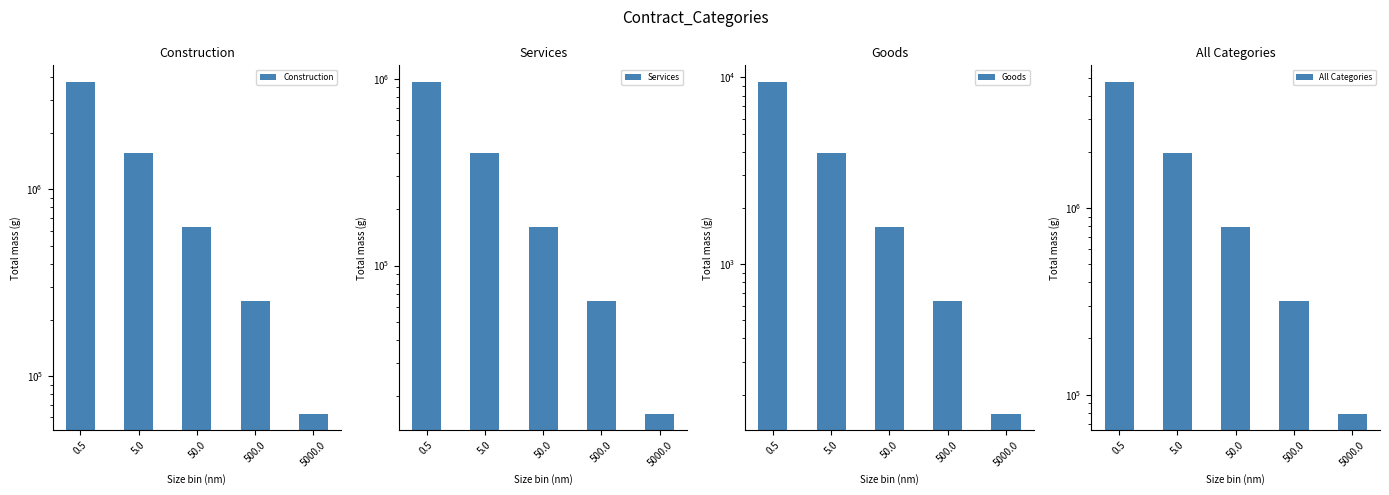

What is the difference between the highest and lowest values at 5000.0?

78785.7